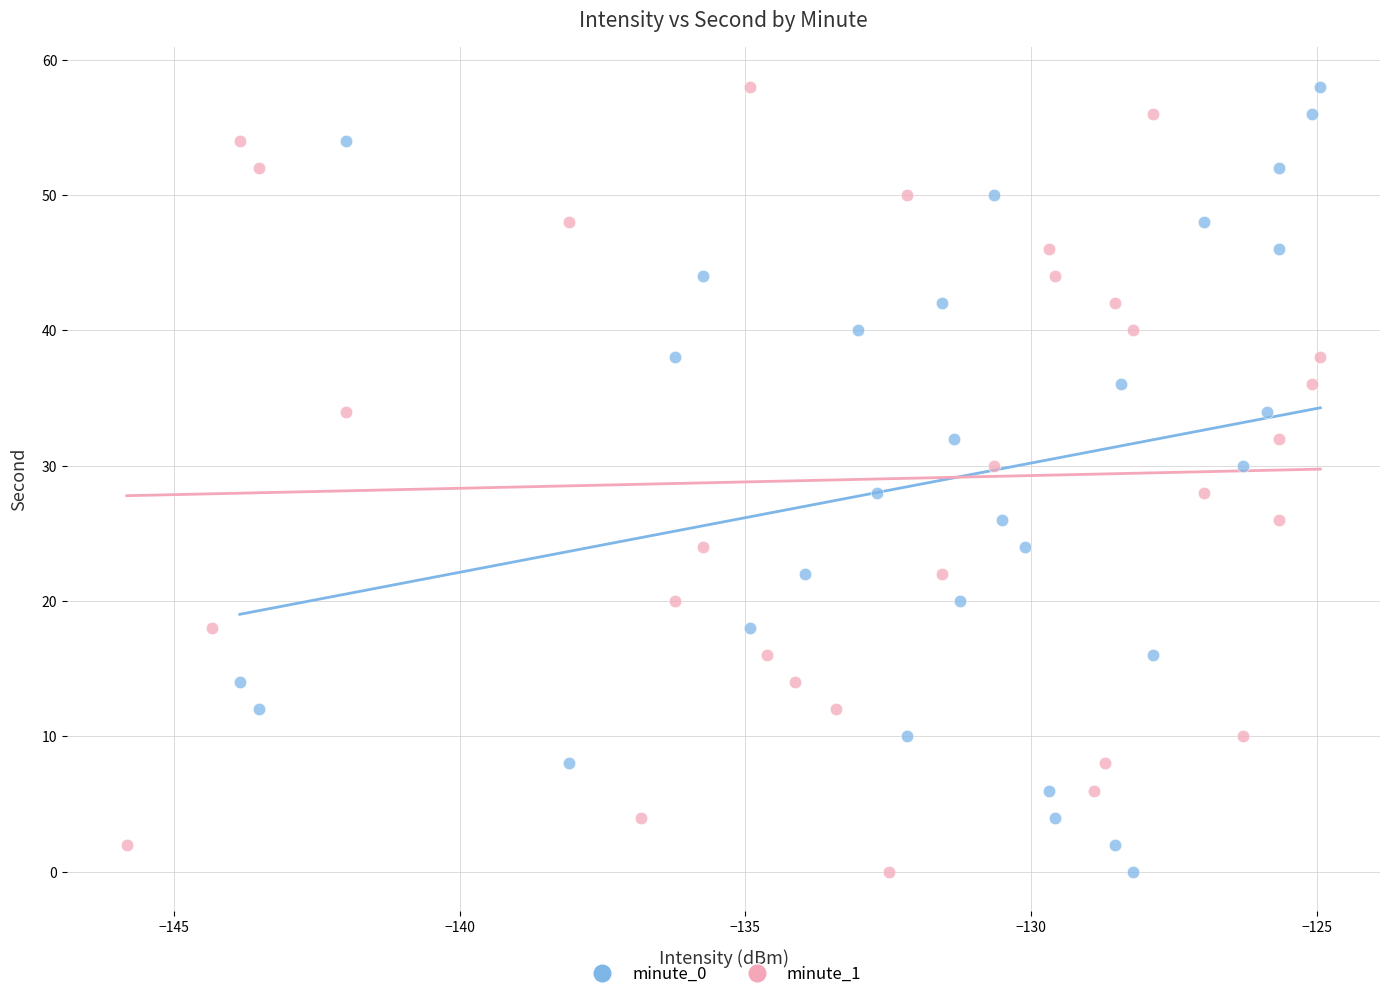

What are all the series names shown in the legend?

minute_0, minute_1